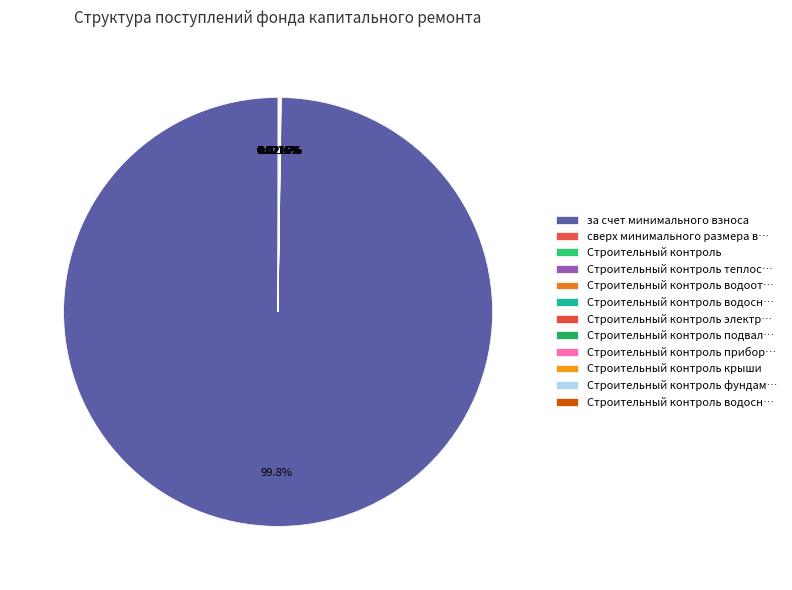

Which category has the biggest portion of the pie?

за счет минимального взноса